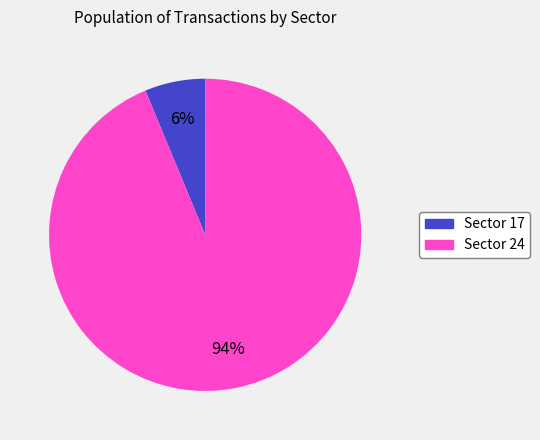

Is there any slice that represents more than half of the pie?

Yes